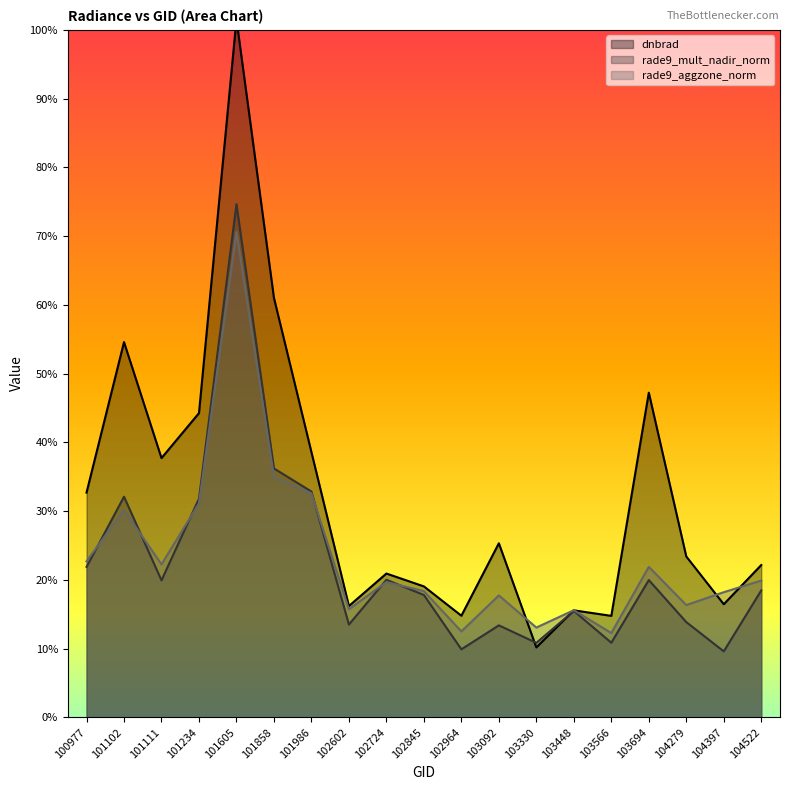

Count the number of categories in the chart.

19